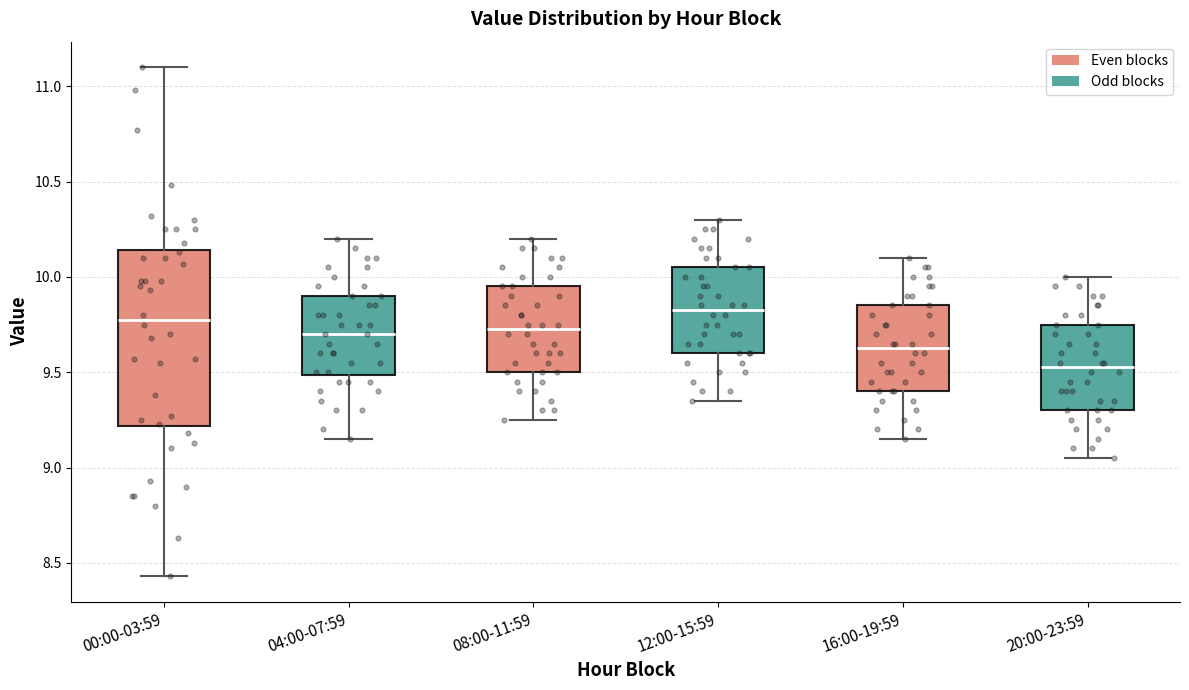

Reading left to right, transcribe this box plot: for each box, give where its median line is, the range the box spans, and where its two whiskers end, as read against the y-axis. The values are not printed on the chart, so give them approximately, as read against the axis.

00:00-03:59: median 9.80, box 9.20 to 10.15, whiskers 8.45 to 11.10
04:00-07:59: median 9.70, box 9.50 to 9.90, whiskers 9.15 to 10.20
08:00-11:59: median 9.75, box 9.50 to 9.95, whiskers 9.25 to 10.20
12:00-15:59: median 9.85, box 9.60 to 10.05, whiskers 9.35 to 10.30
16:00-19:59: median 9.65, box 9.40 to 9.85, whiskers 9.15 to 10.10
20:00-23:59: median 9.55, box 9.30 to 9.75, whiskers 9.05 to 10.00